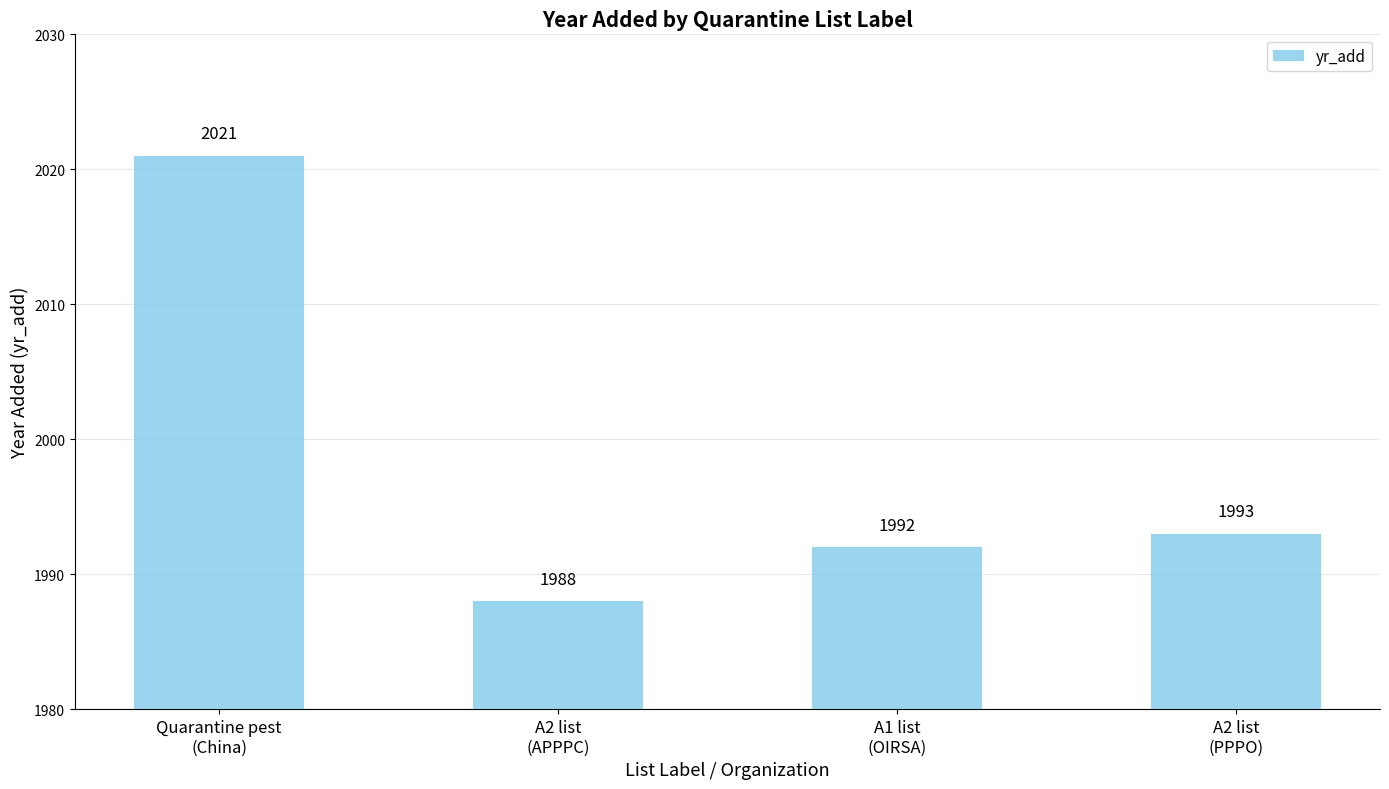

Reading left to right, extract all data points from this chart.

Quarantine pest
(China)=2021	A2 list
(APPPC)=1988	A1 list
(OIRSA)=1992	A2 list
(PPPO)=1993